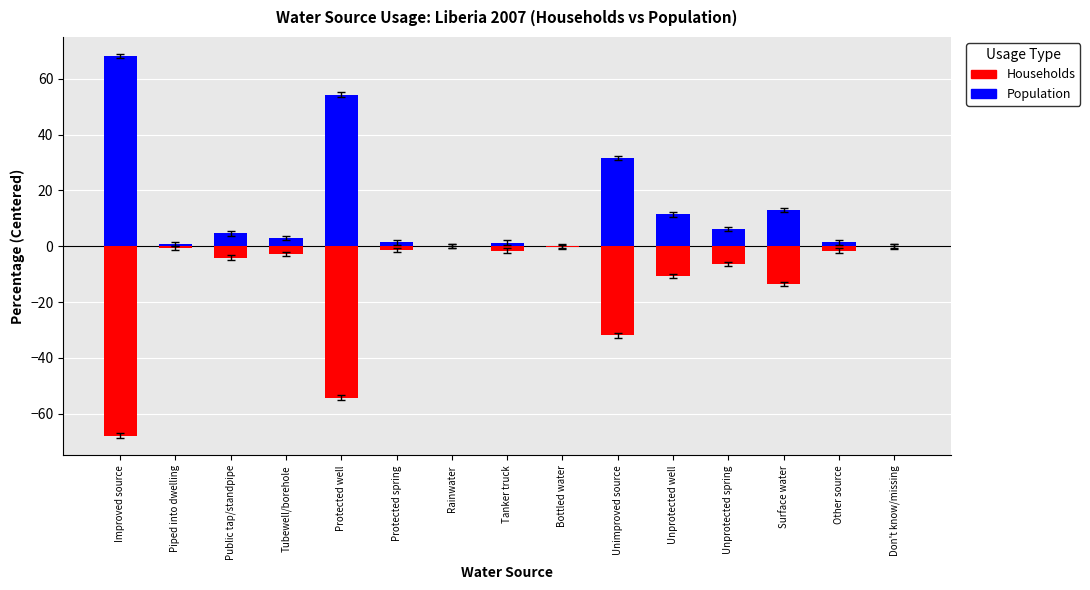

Read the Households (neg) value at Unprotected spring.

-6.3